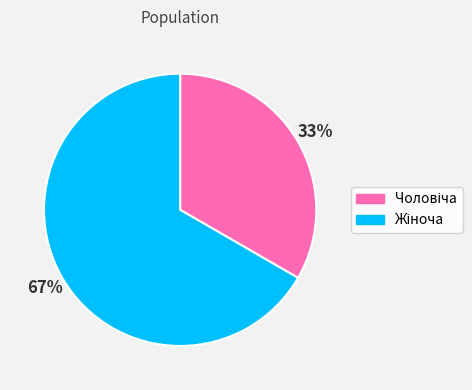

Does any single category account for the majority?

Yes